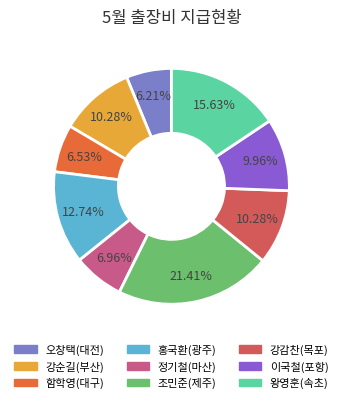

What is the largest slice in the pie chart?

조민준(제주)